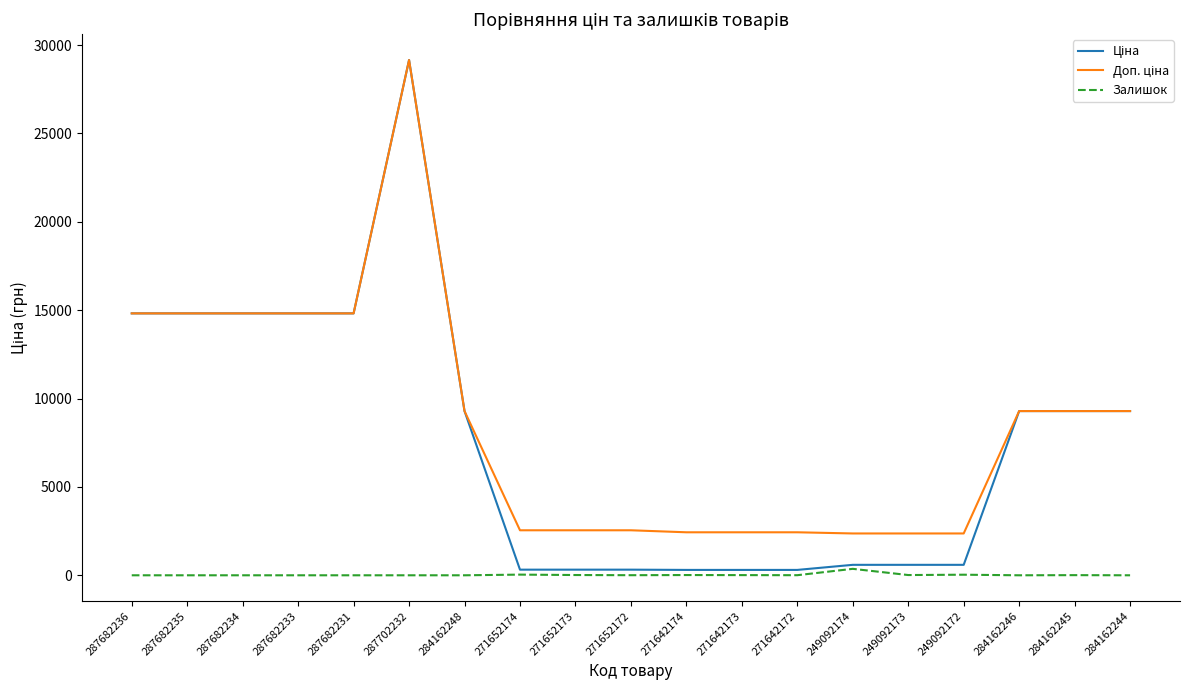

What is the greatest value displayed?

29152.3